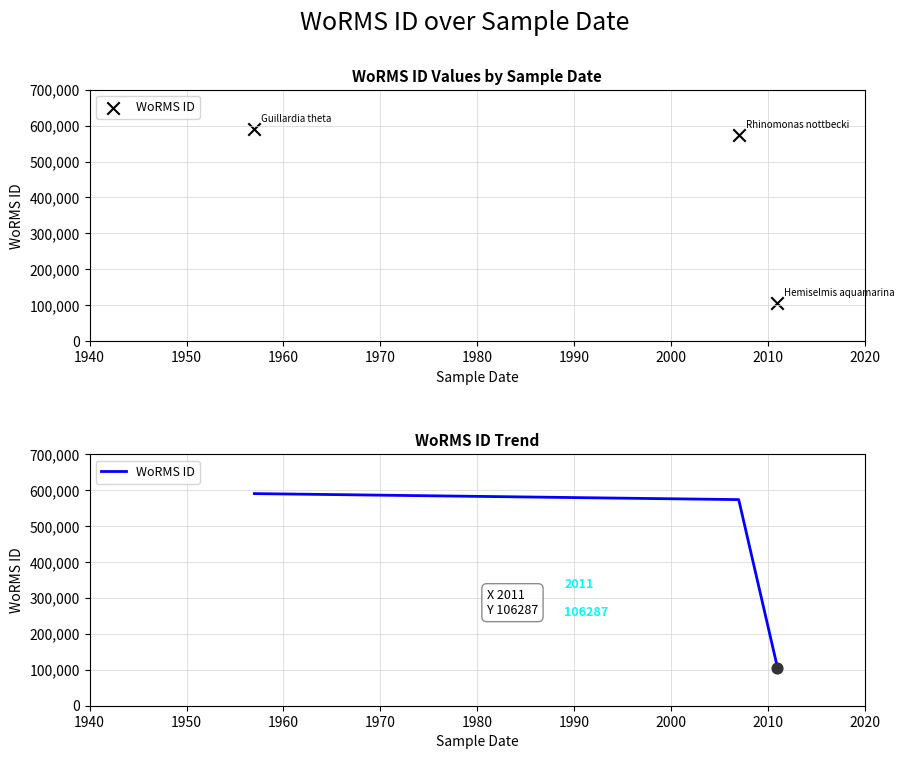

Between 1950 and 1960, which is larger?

1950